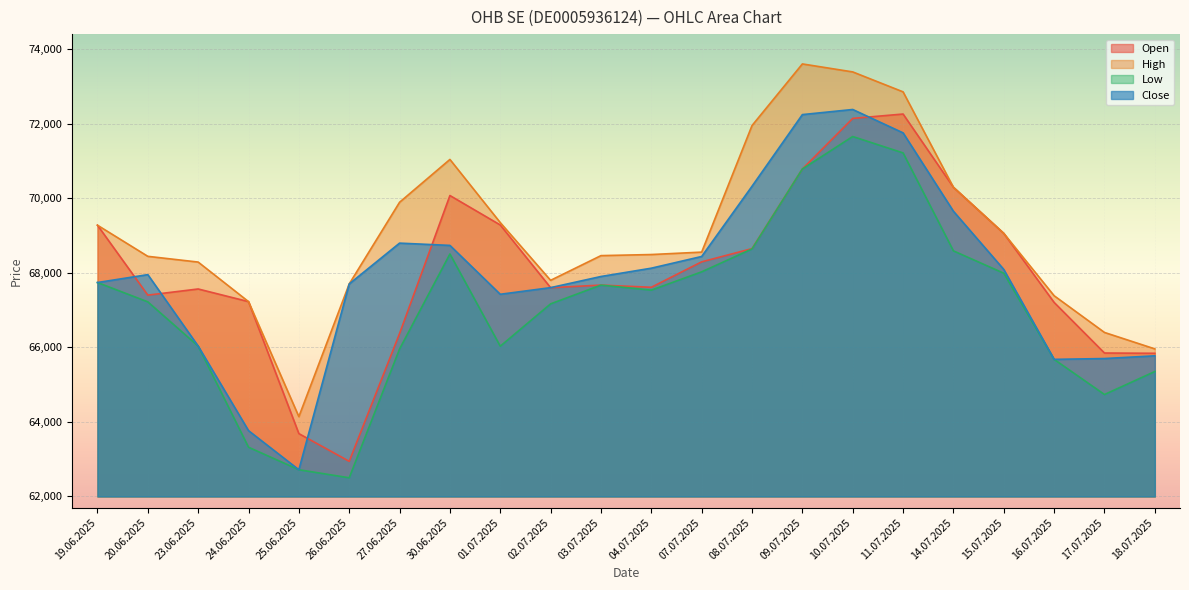

Rank the categories by Open value from highest to lowest.

11.07.2025, 10.07.2025, 09.07.2025, 14.07.2025, 30.06.2025, 01.07.2025, 19.06.2025, 15.07.2025, 08.07.2025, 07.07.2025, 03.07.2025, 04.07.2025, 02.07.2025, 23.06.2025, 20.06.2025, 24.06.2025, 16.07.2025, 27.06.2025, 17.07.2025, 18.07.2025, 25.06.2025, 26.06.2025